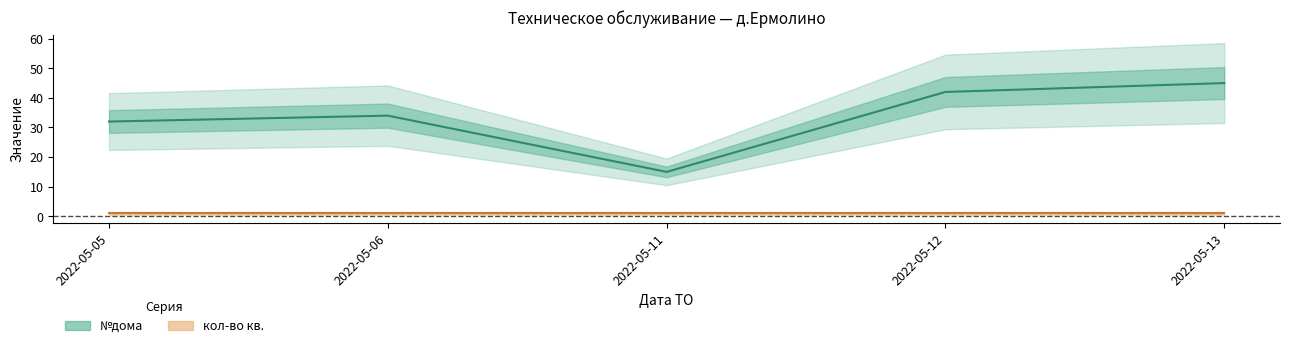

How many values are below 34?

2